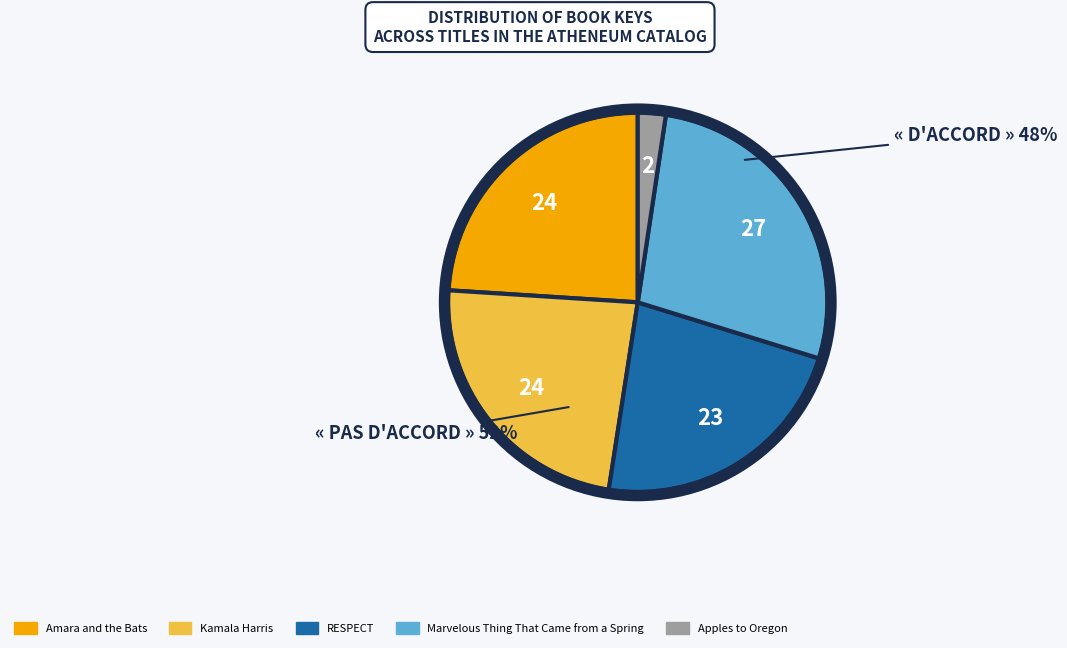

Rank the categories by value from highest to lowest.

Marvelous Thing That Came from a Spring, Amara and the Bats, Kamala Harris, RESPECT, Apples to Oregon